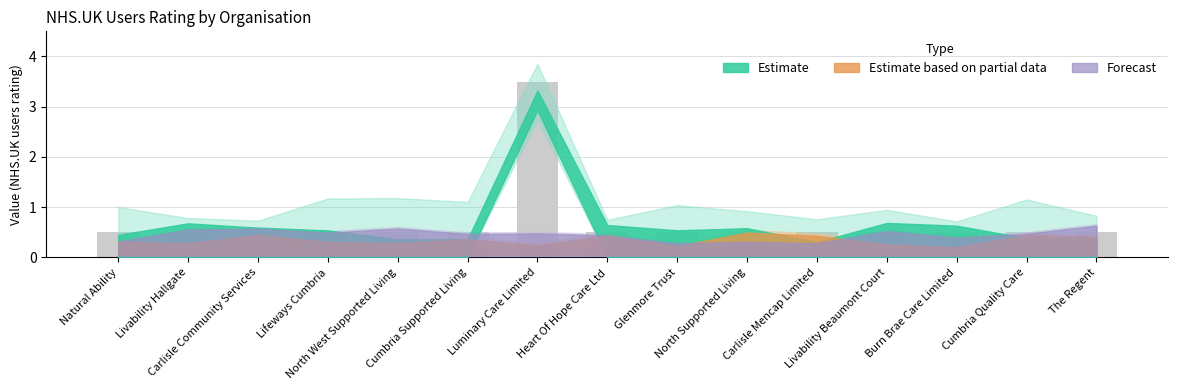

What is the value of the 8th bar from the left?

0.5